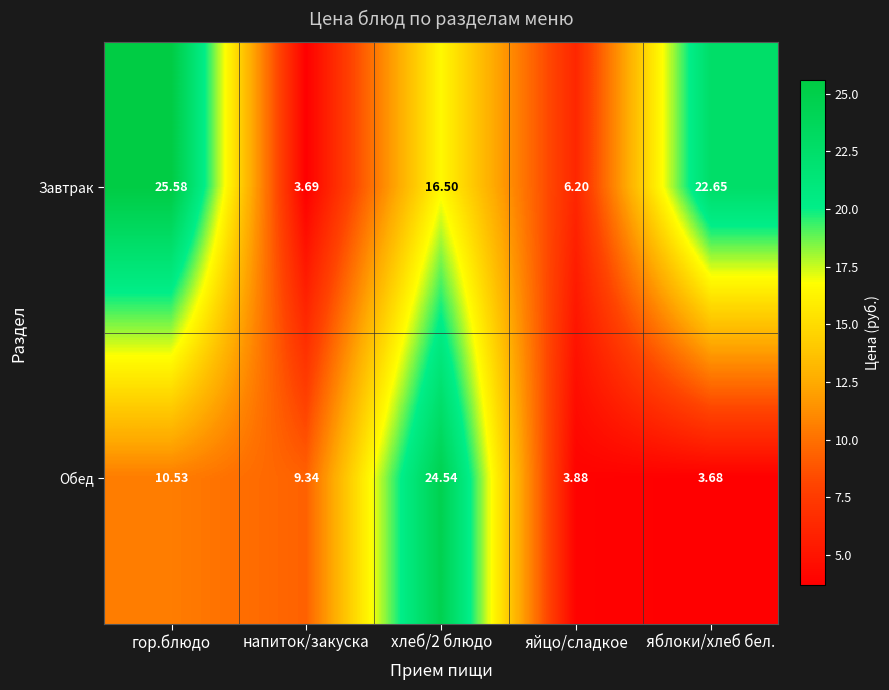

Between яйцо/сладкое and яблоки/хлеб бел., which series saw the biggest shift?

Завтрак